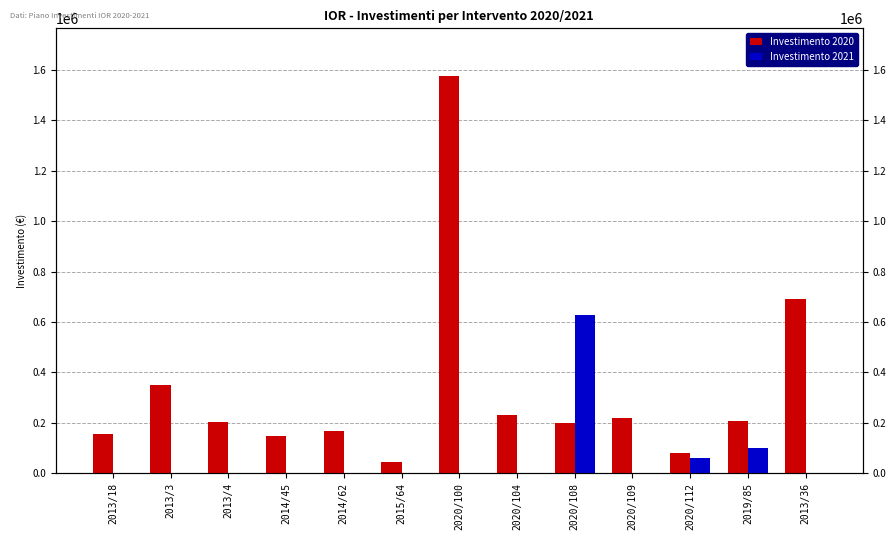

The Investimento 2021 series shows -285022 at 2013/36. True or false?

False